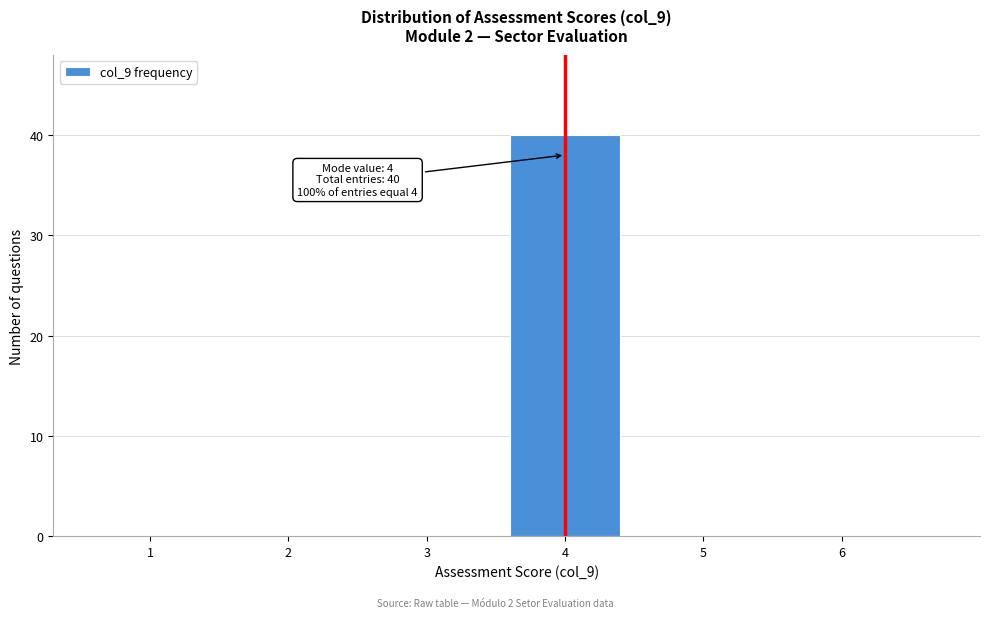

Reading right to left, extract all data points from this chart.

6=0	5=0	4=40	3=0	2=0	1=0